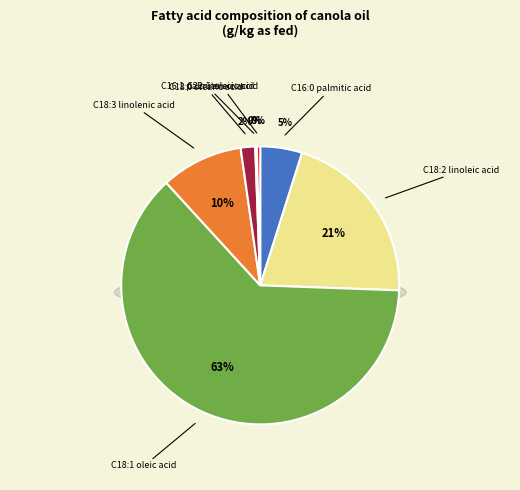

What is the largest slice in the pie chart?

C18:1 oleic acid